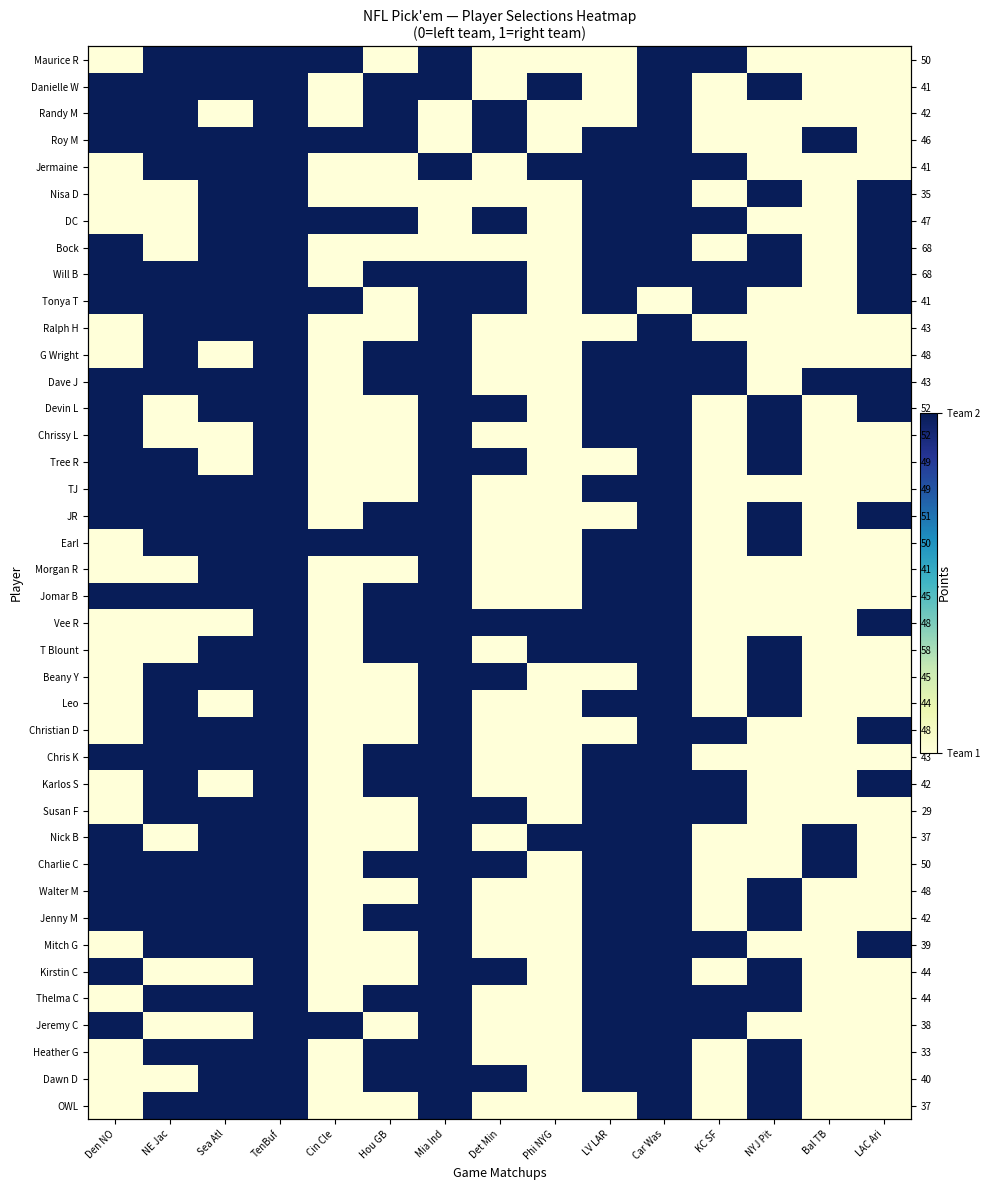

How many positive values does the Charlie C series have?

10